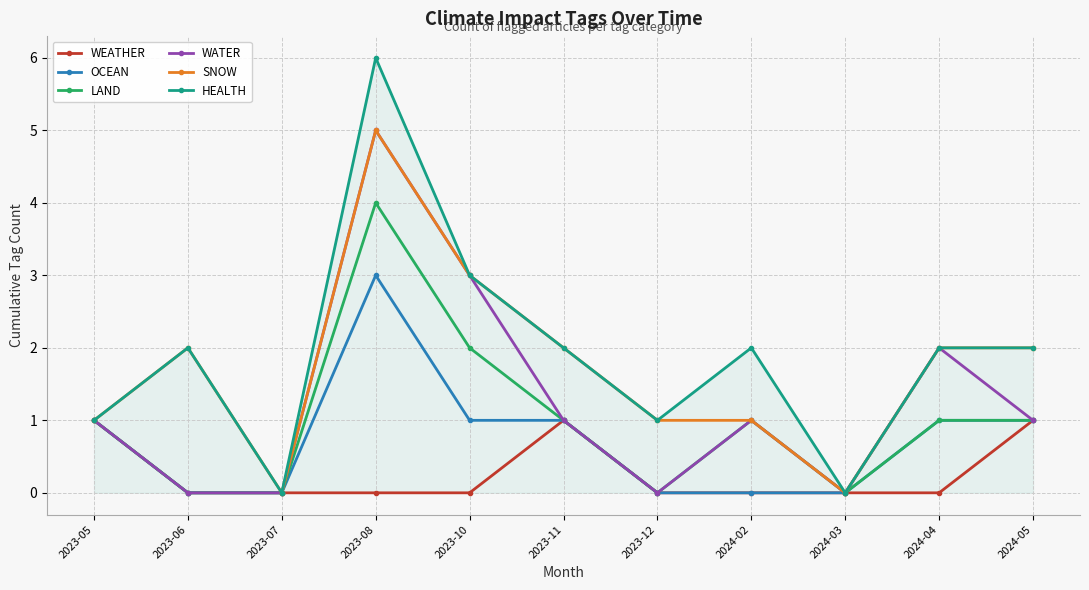

What is the label of the 11th point from the right?

2023-05